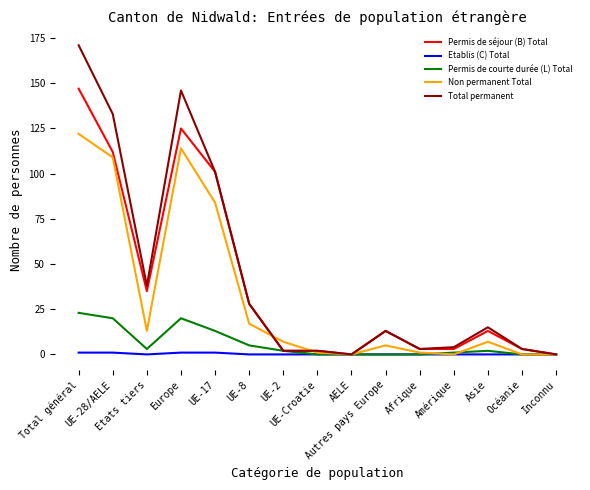

What is the difference between the Permis de séjour (B) Total values at Etats tiers and Amérique?

32